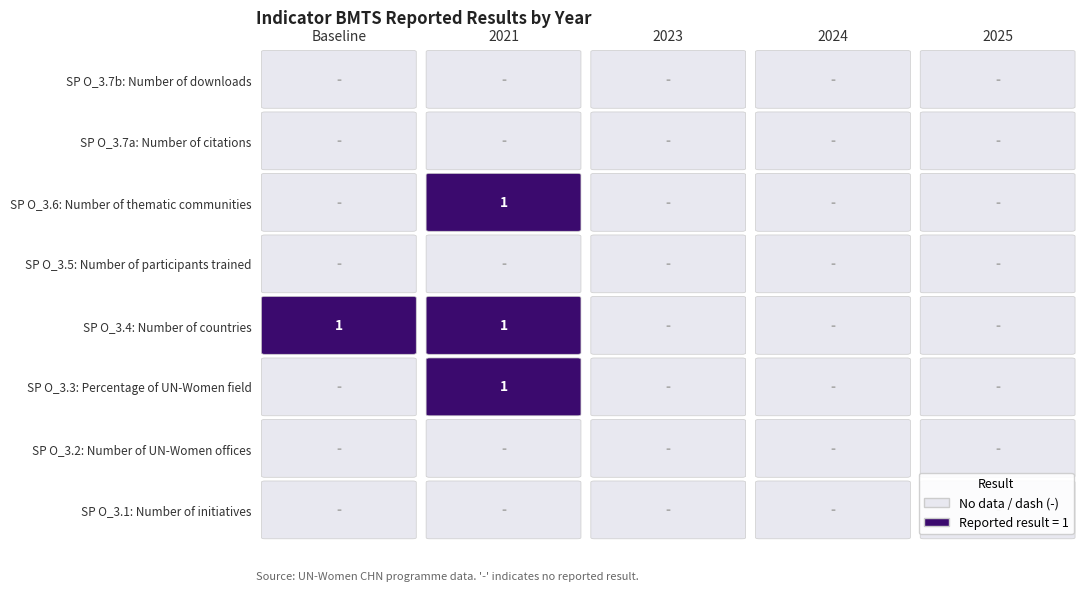

Reading right to left, transcribe all the data shown in this chart.

SP_O_3A: 4=0	3=0	2=0	1=0	0=0
SP_O_3B: 4=0	3=0	2=0	1=0	0=0
SP_O_3C: 4=0	3=0	2=0	1=1	0=0
SP_O_3D: 4=0	3=0	2=0	1=1	0=1
SP_O_3E: 4=0	3=0	2=0	1=0	0=0
SP_O_3F: 4=0	3=0	2=0	1=1	0=0
SP_O_3G: 4=0	3=0	2=0	1=0	0=0
SP_O_3H: 4=0	3=0	2=0	1=0	0=0